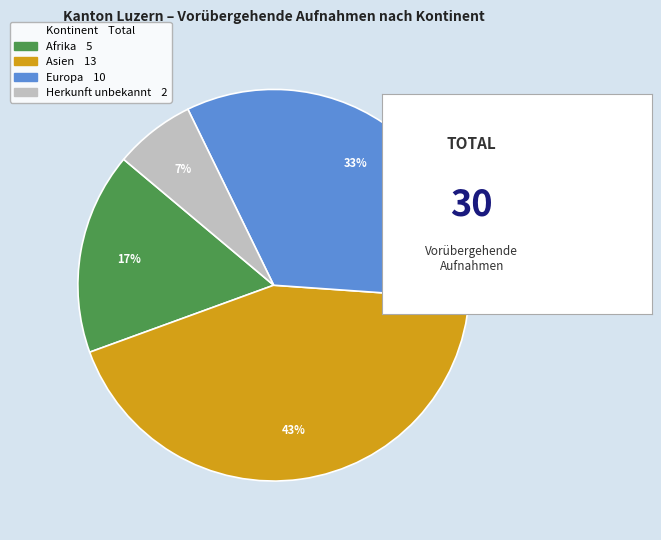

Is there a majority slice in this chart?

No